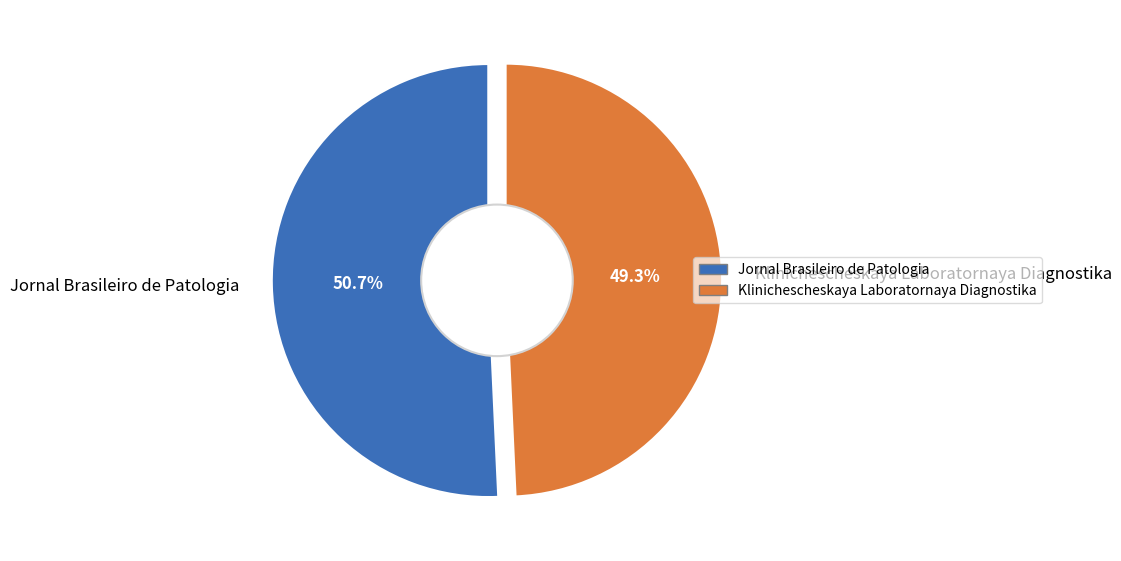

The Klinichescheskaya Laboratornaya Diagnostika slice represents 60% of the pie. True or false?

False